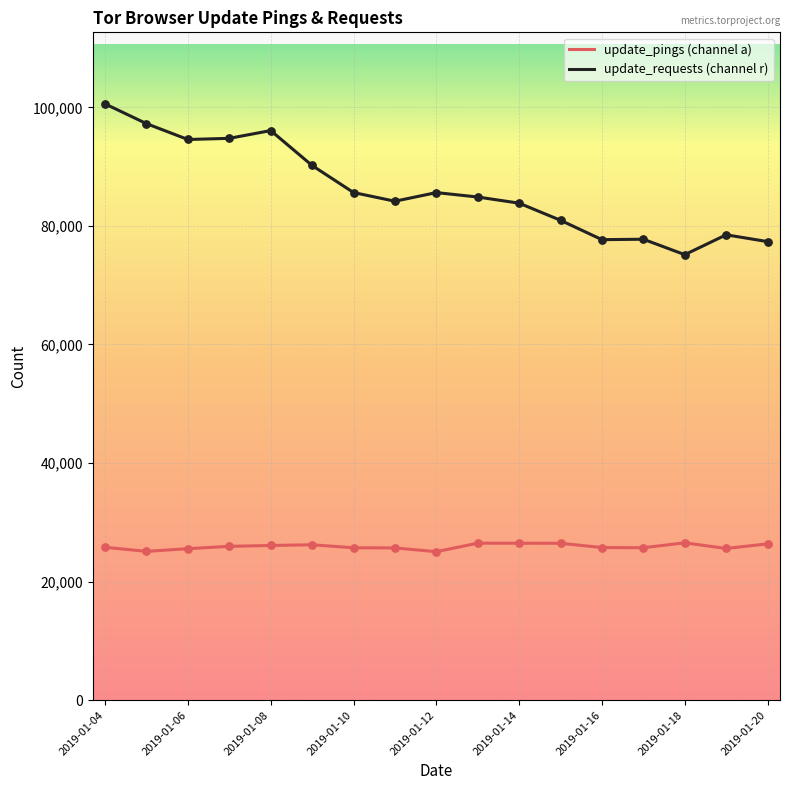

Which series has the widest spread of values?

update_requests (channel r)